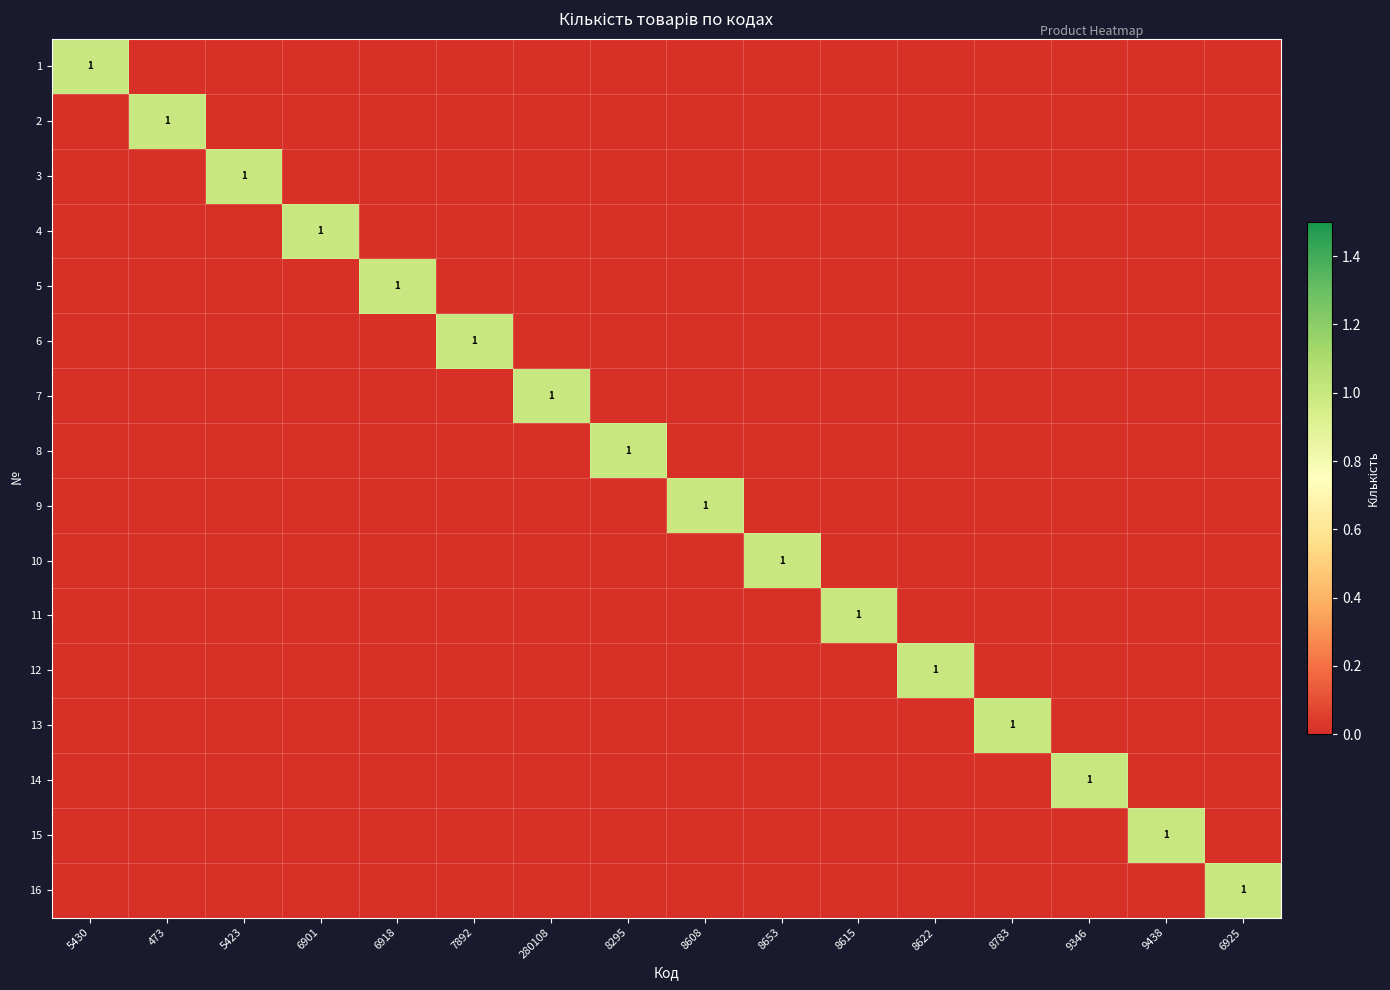

True or false: 6 has a value of 1 at 7892.

True